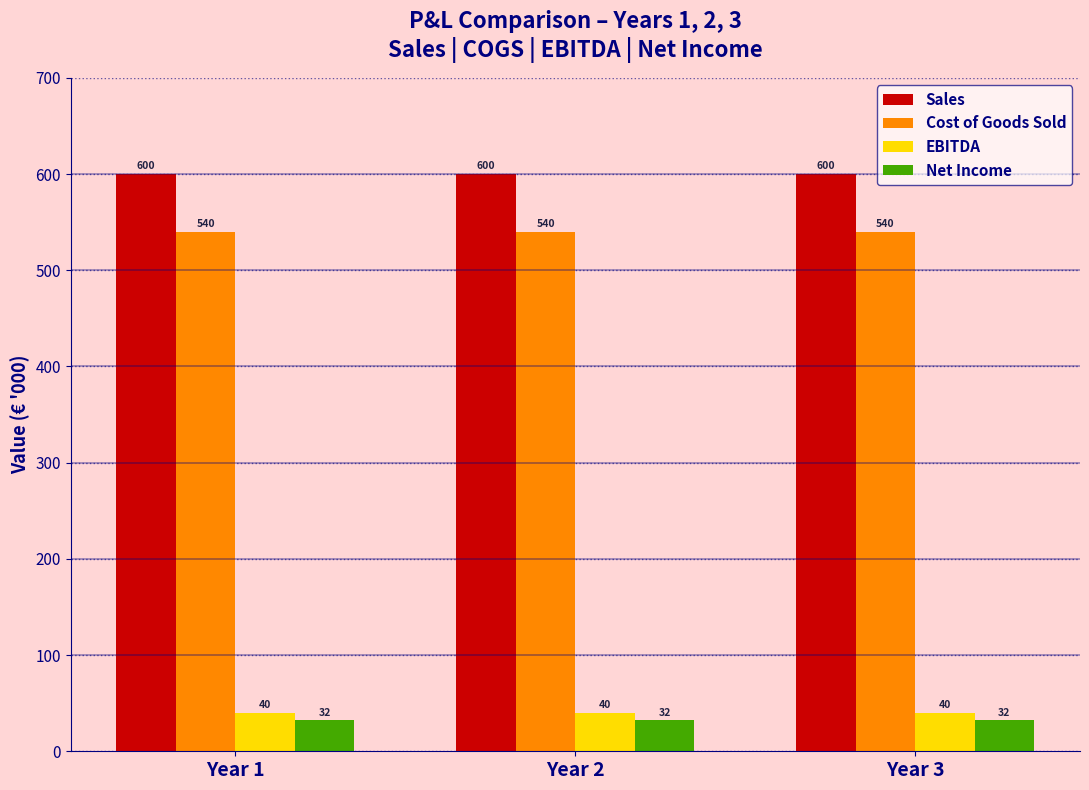

Is the value of Net Income at Year 1 greater than the value of Cost of Goods Sold at Year 3?

No